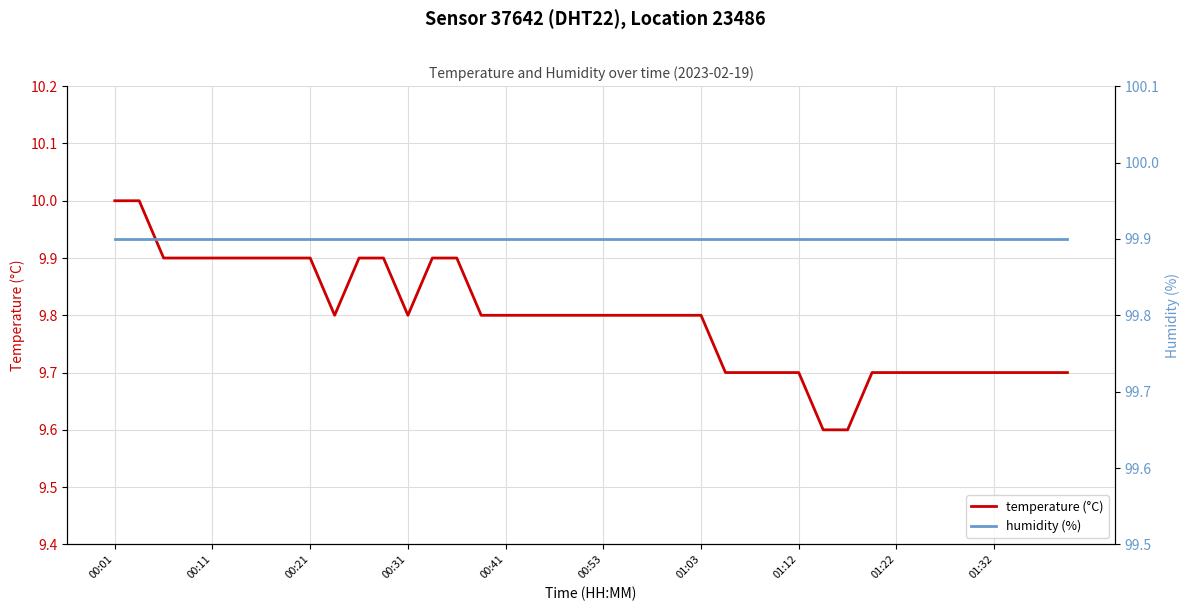

Does the chart have visible grid lines?

Yes